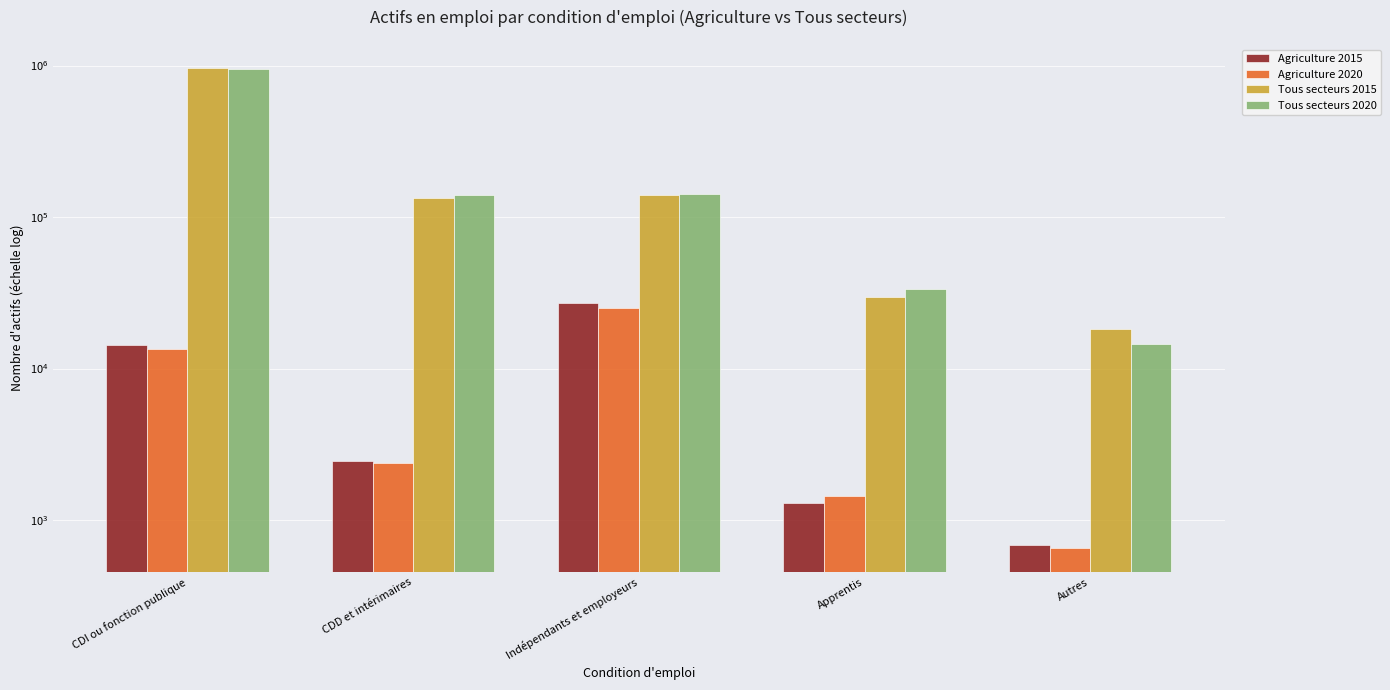

What is the sum of the Agriculture 2015 values at CDI ou fonction publique and CDD et intérimaires?

16837.2